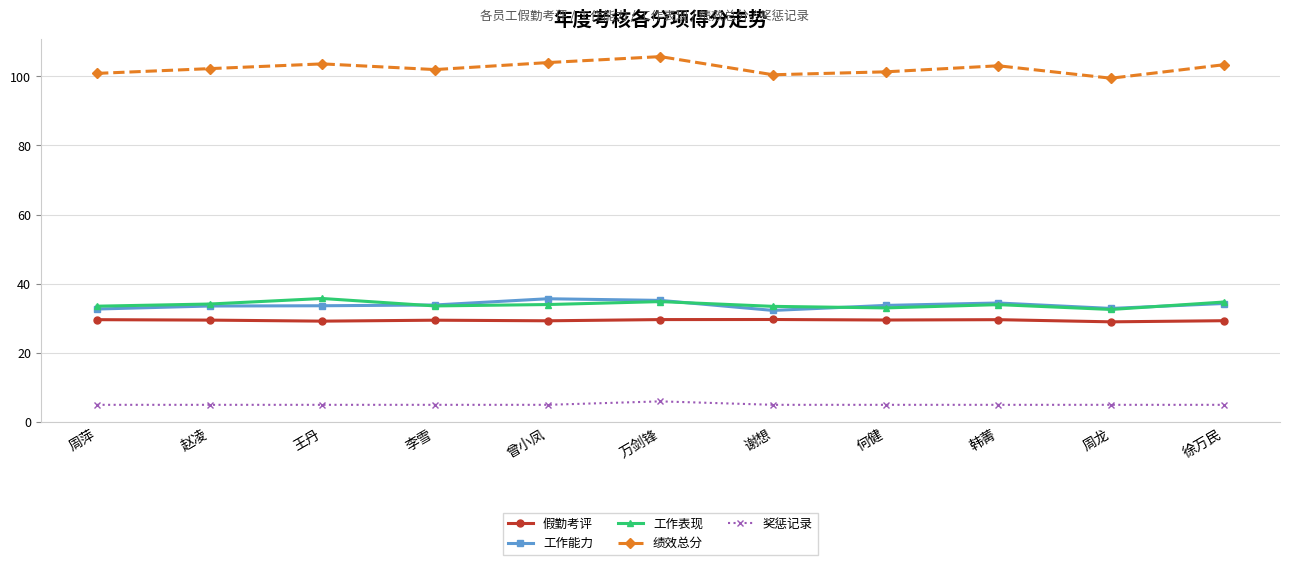

What is the approximate value of 奖惩记录 at 韩菁?

5.0